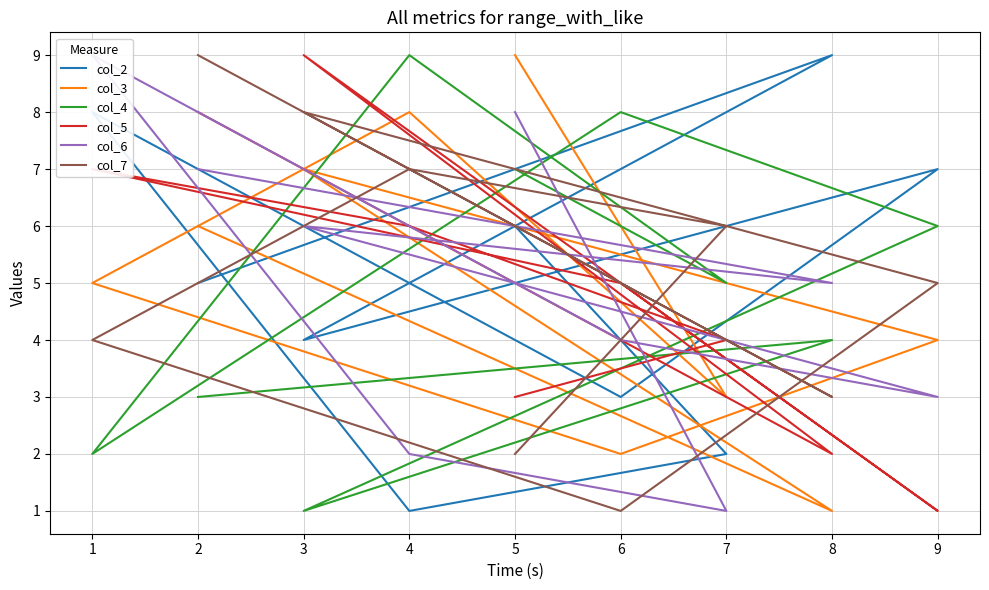

After their last crossing, which series has the higher values: col_4 or col_3?

col_3